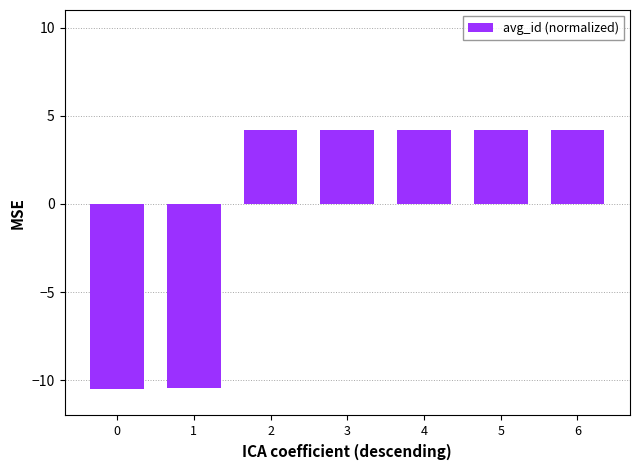

What is the difference between the maximum and minimum values?

14.7